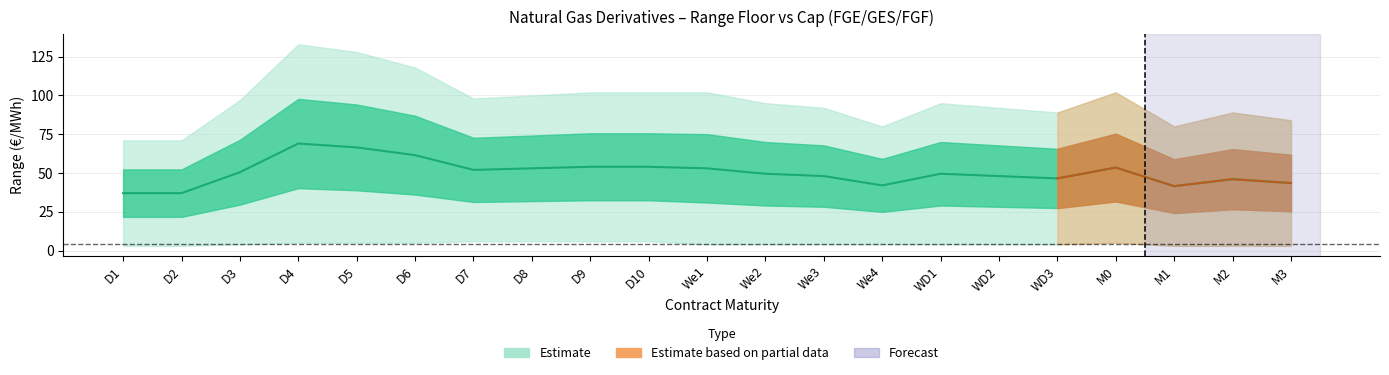

Which has a higher value, D8 or D7?

D8